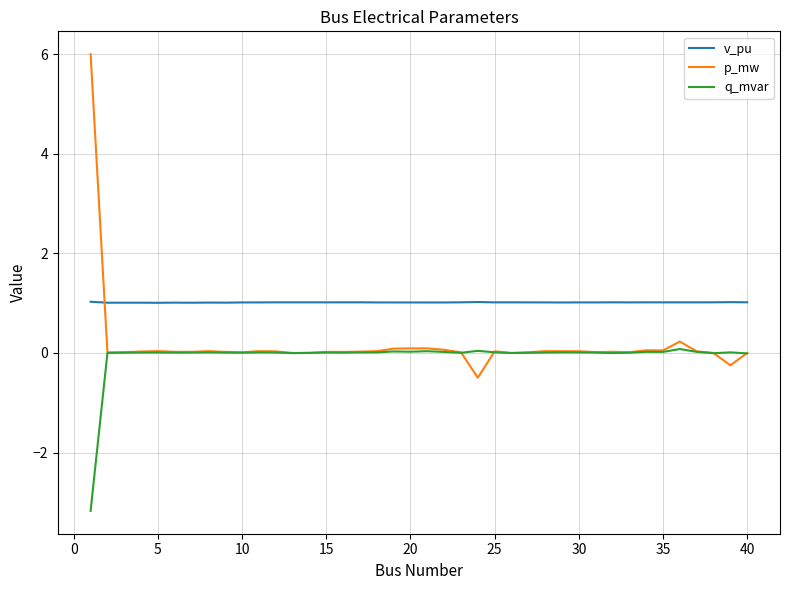

Which series has the largest total across all categories?

v_pu